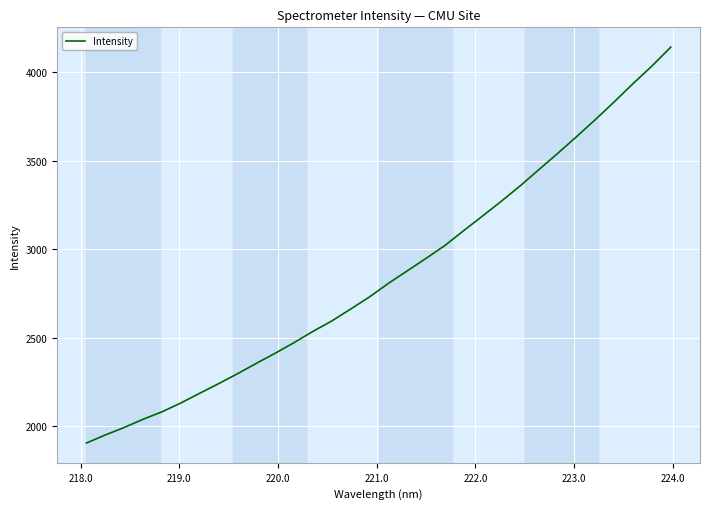

What is the greatest value displayed?

4143.3